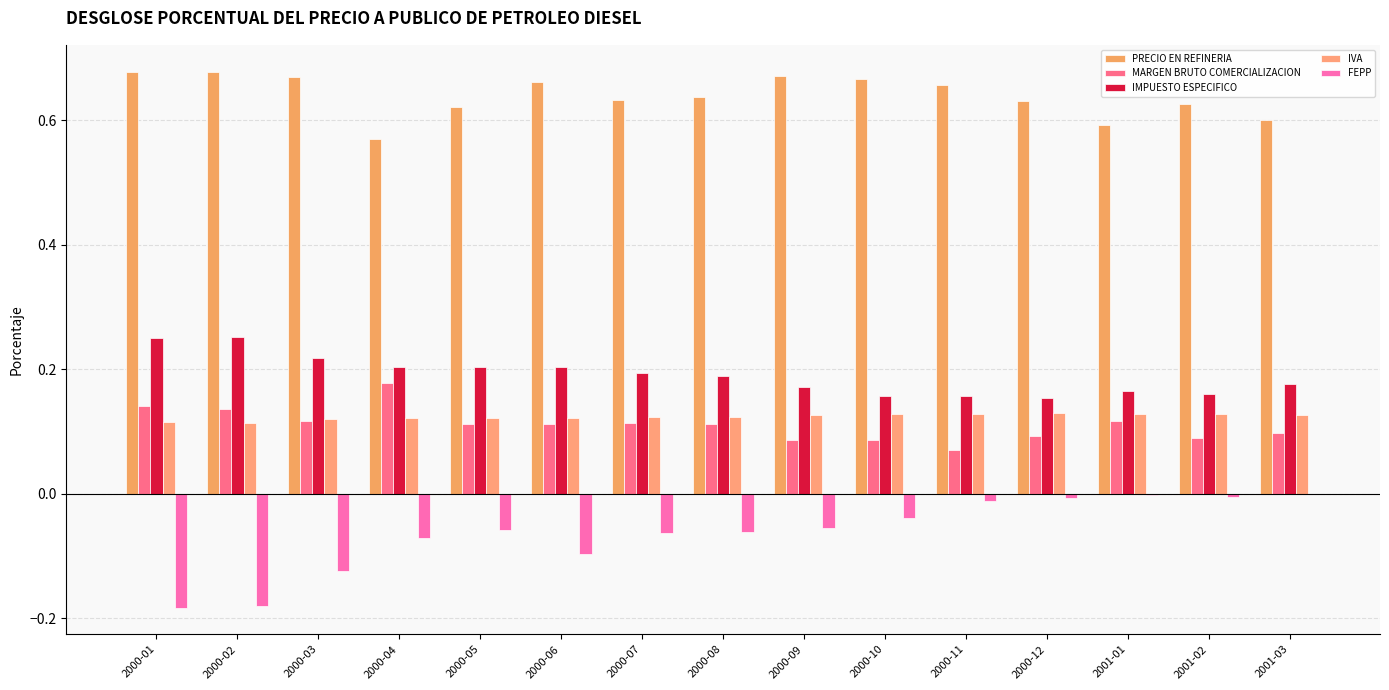

How many distinct data groups are displayed?

5